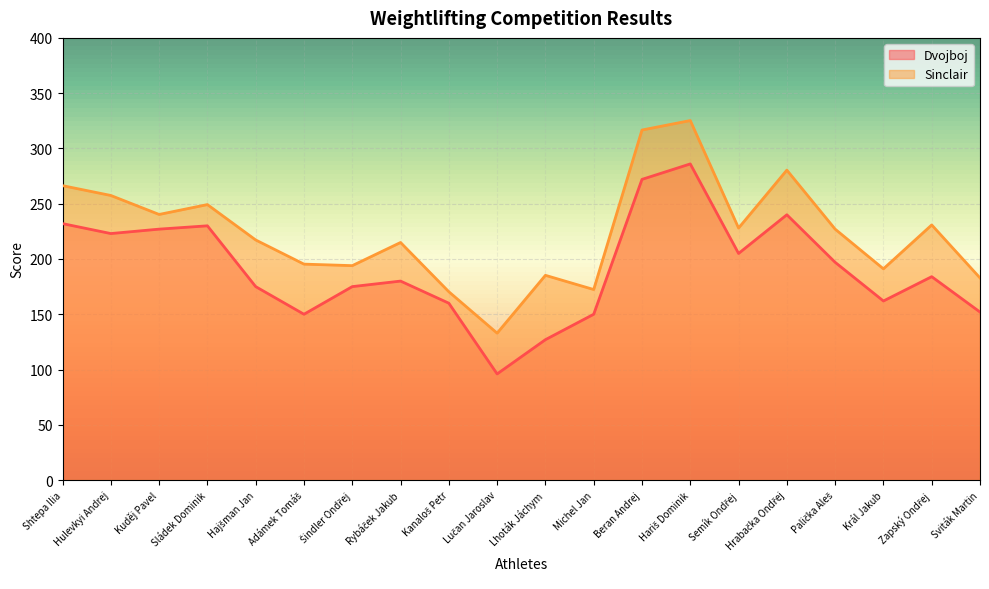

At which category is the sum across all series the highest?

Hariš Dominik